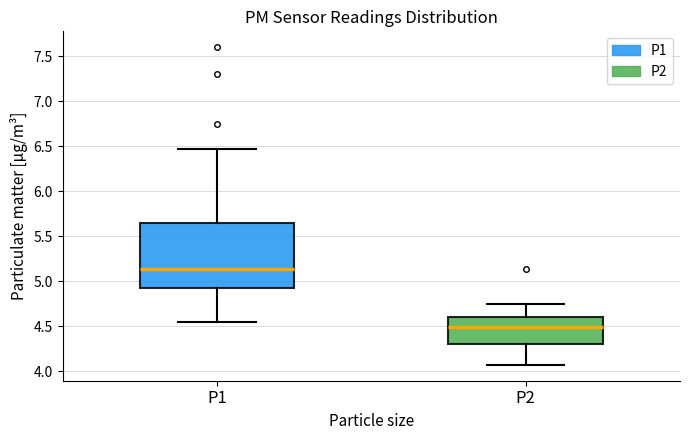

Which box is the tallest, from its lower edge to its upper edge?

P1